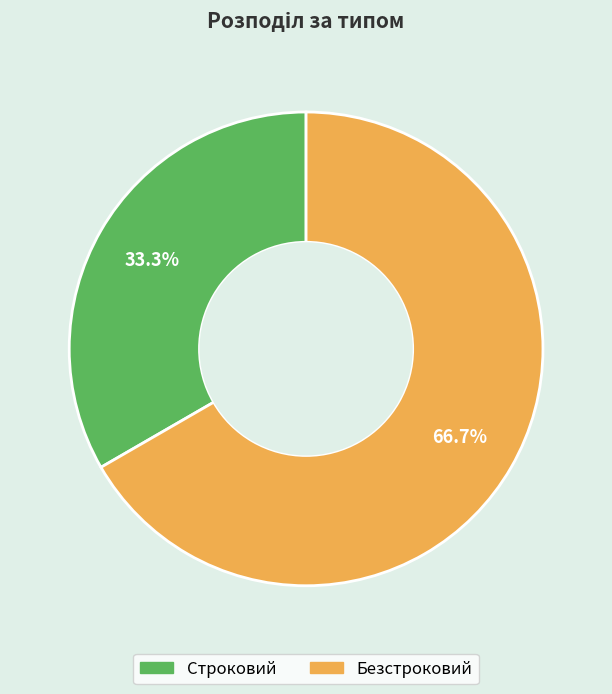

What is the total percentage of Строковий and Безстроковий?

100.0%